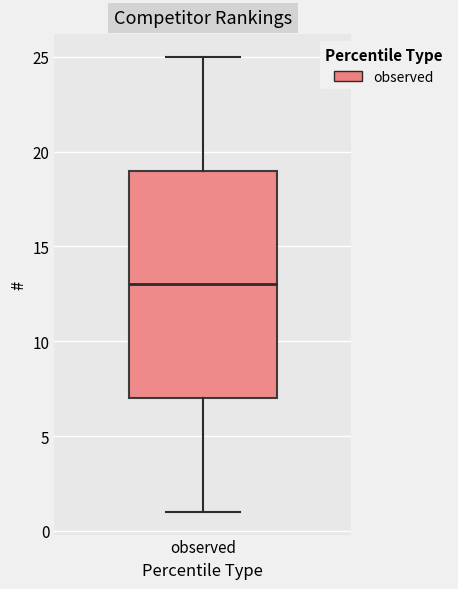

Where is the upper edge of the box for observed on the y-axis? The values are not printed on the chart, so give them approximately, as read against the axis.

19